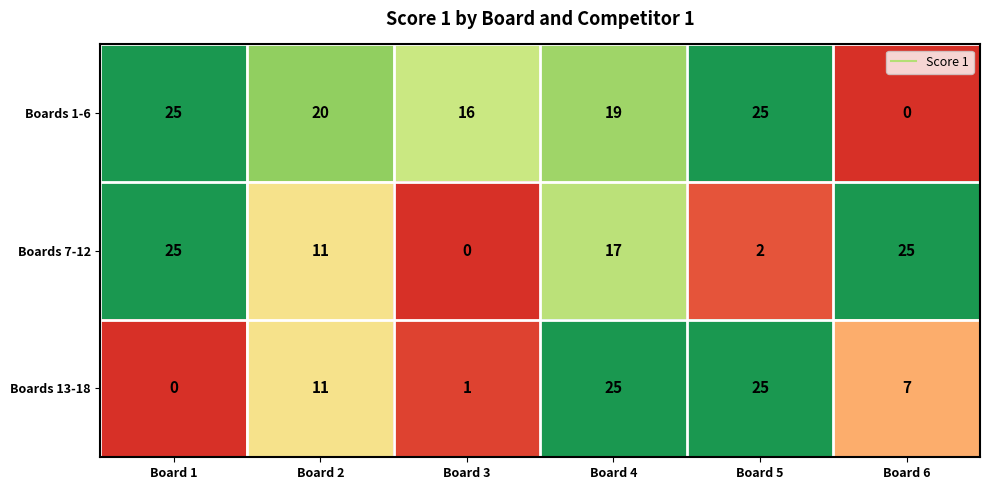

What is the difference between the highest and lowest values at Board 4?

8